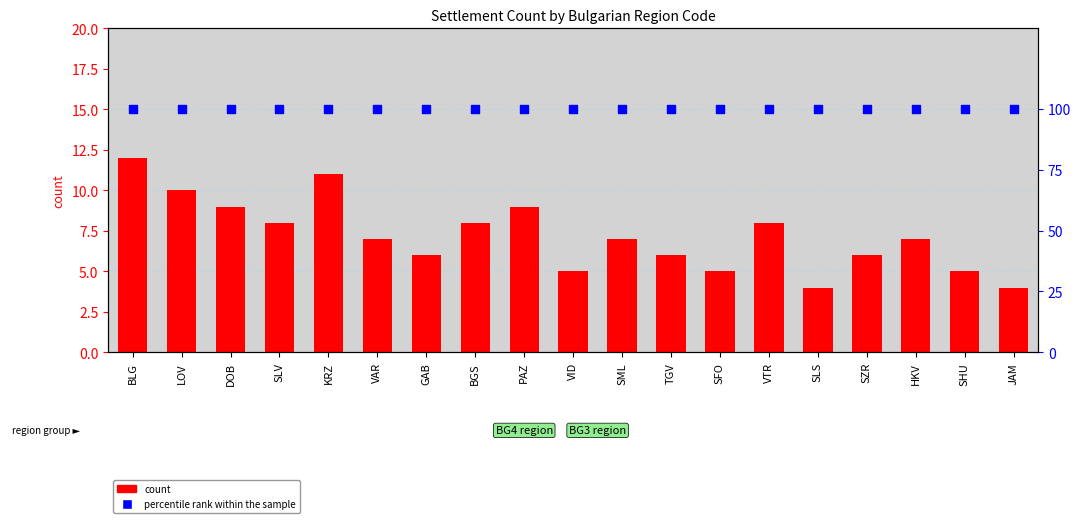

Which series reaches the minimum Y coordinate?

count